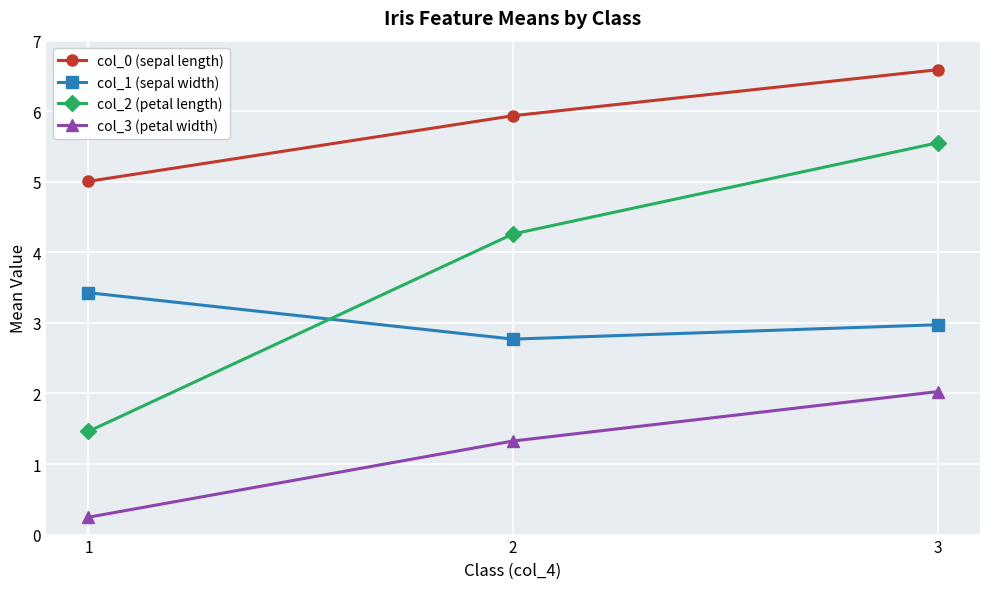

Which series has the largest range (max minus min)?

col_2 (petal length)